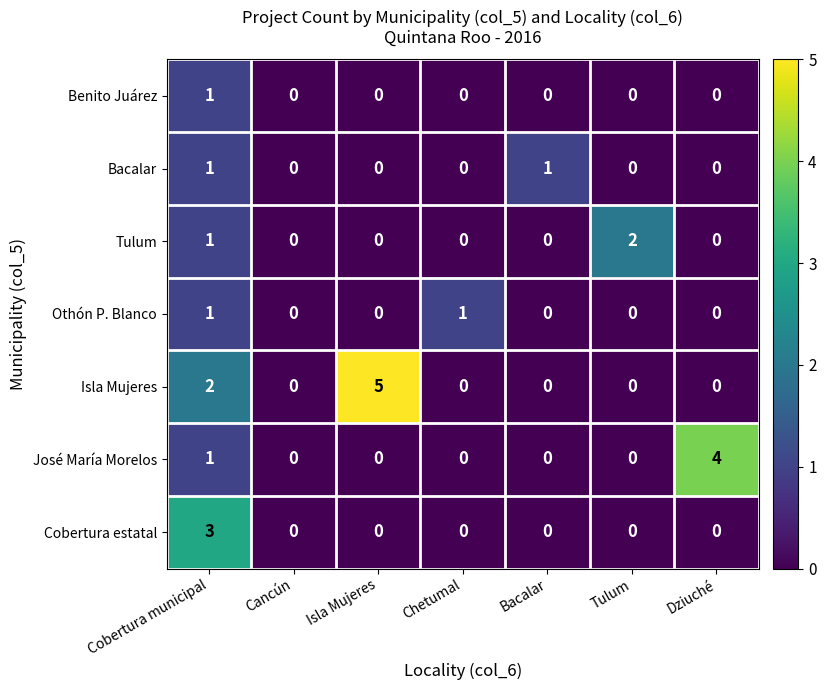

The value of Benito Juárez at Tulum is 0. True or false?

True